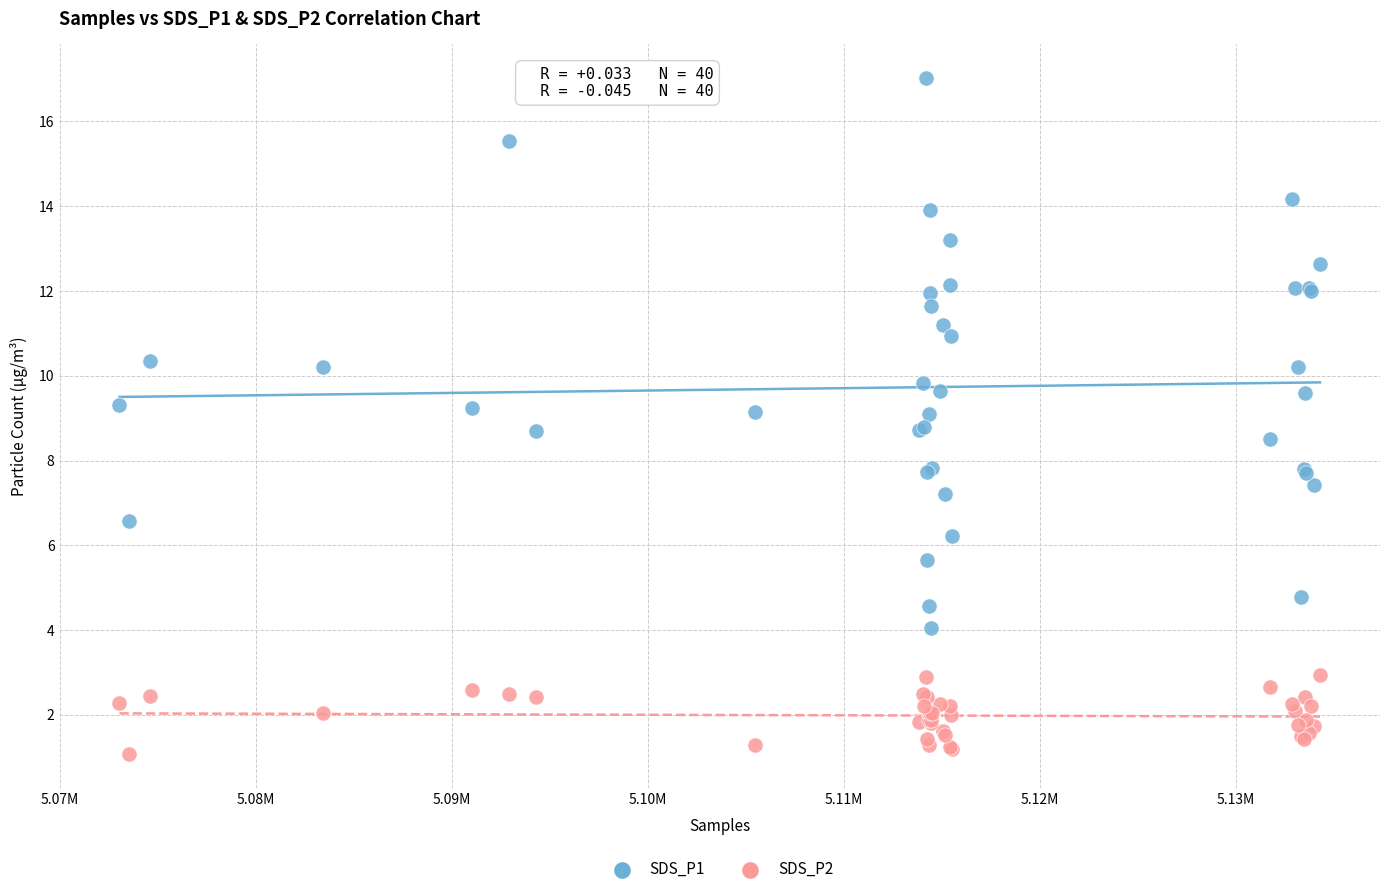

Which series contains the highest Y value?

SDS_P1